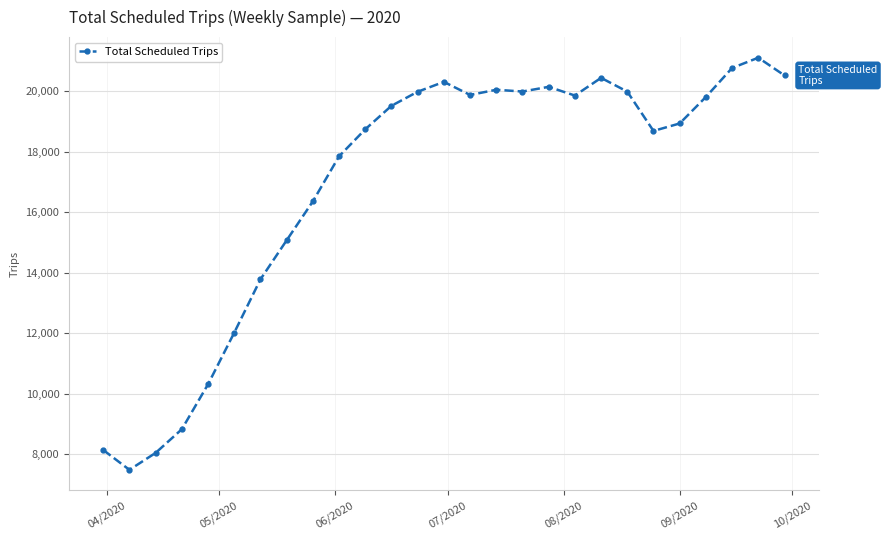

What is the value of the 18th point from the left?

20140